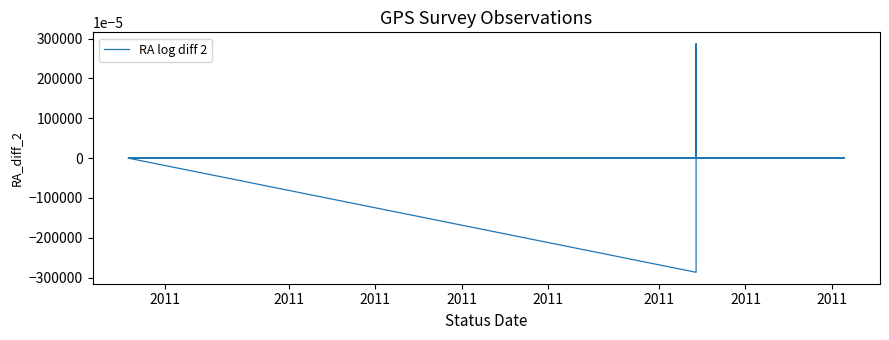

Count the number of data series in this chart.

1